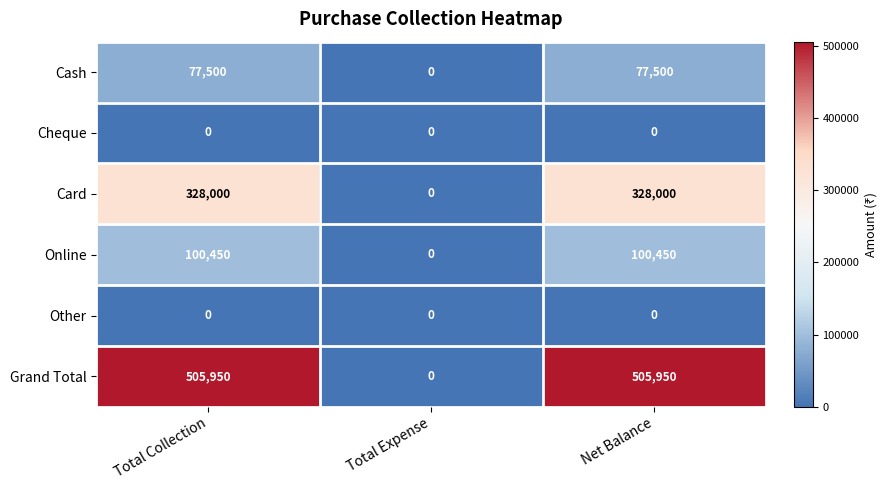

At how many categories does at least one series exceed 349688?

2